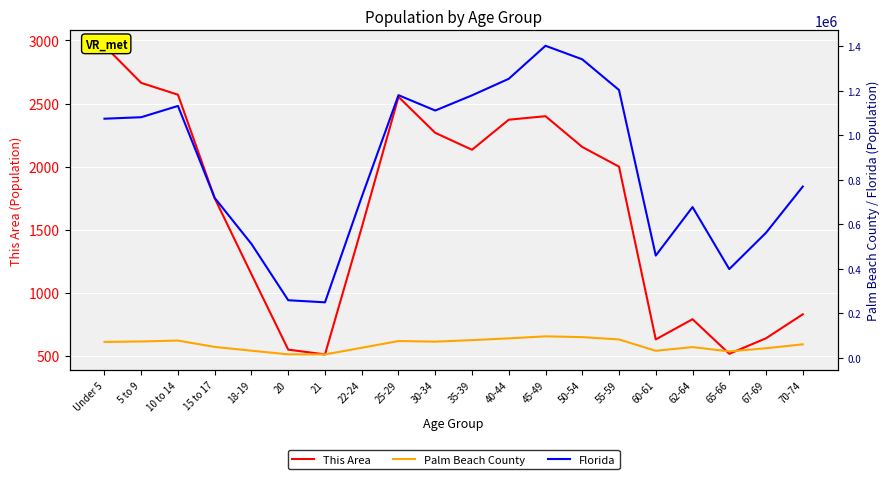

Between 20 and 62-64, which series saw the biggest shift?

Florida